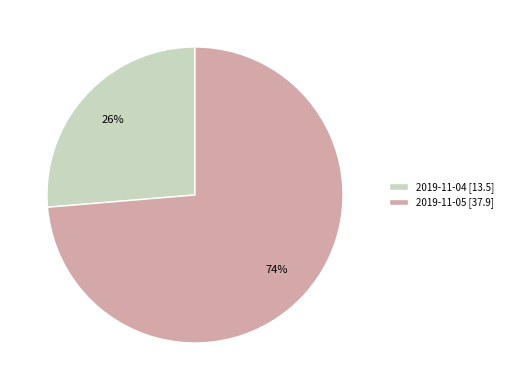

Which has a higher value, 2019-11-04 [13.5] or 2019-11-05 [37.9]?

2019-11-05 [37.9]